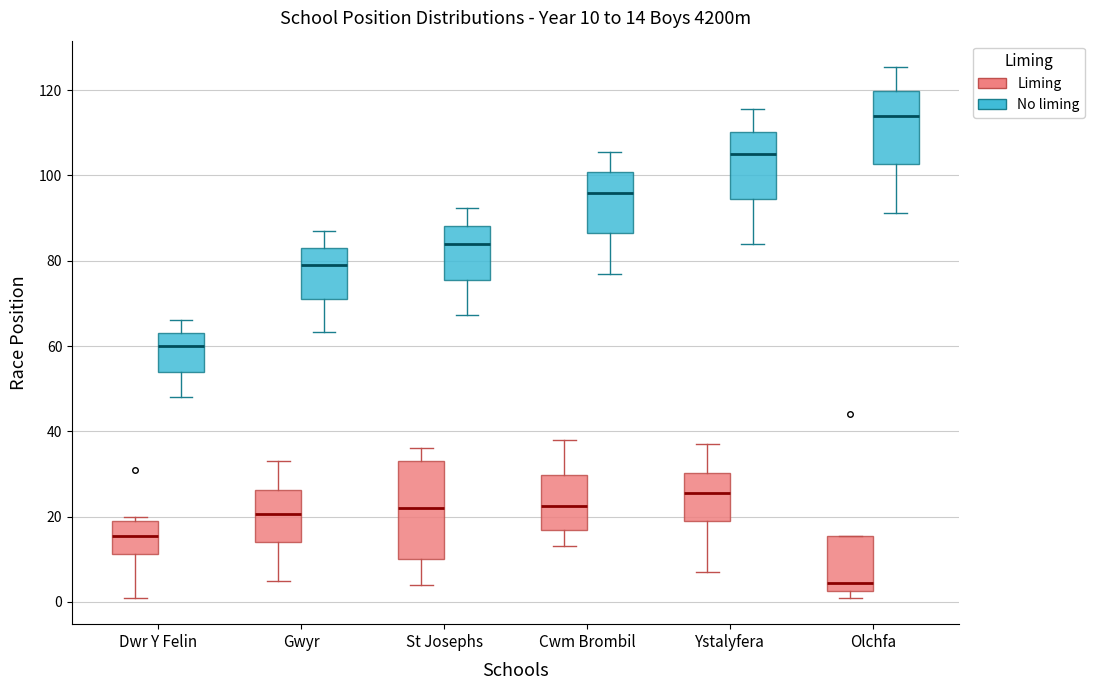

Which box's median line is the highest?

Olchfa (No liming)